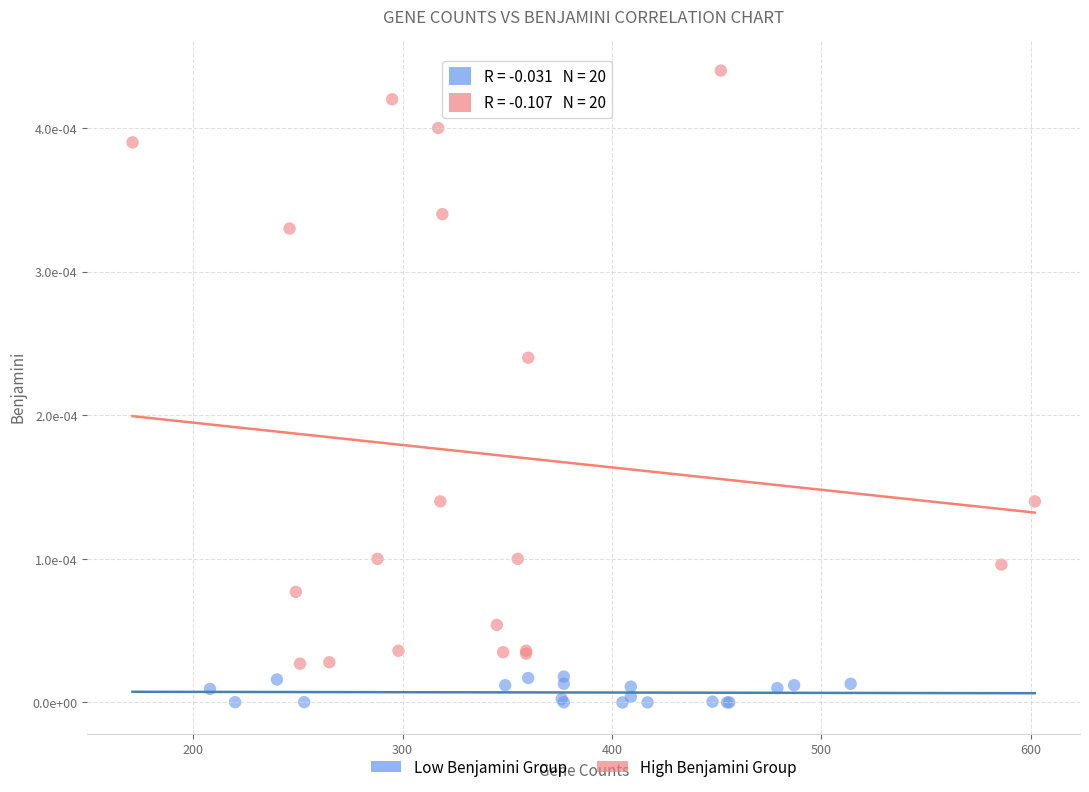

Which series has the widest spread of Y values?

High Benjamini Group